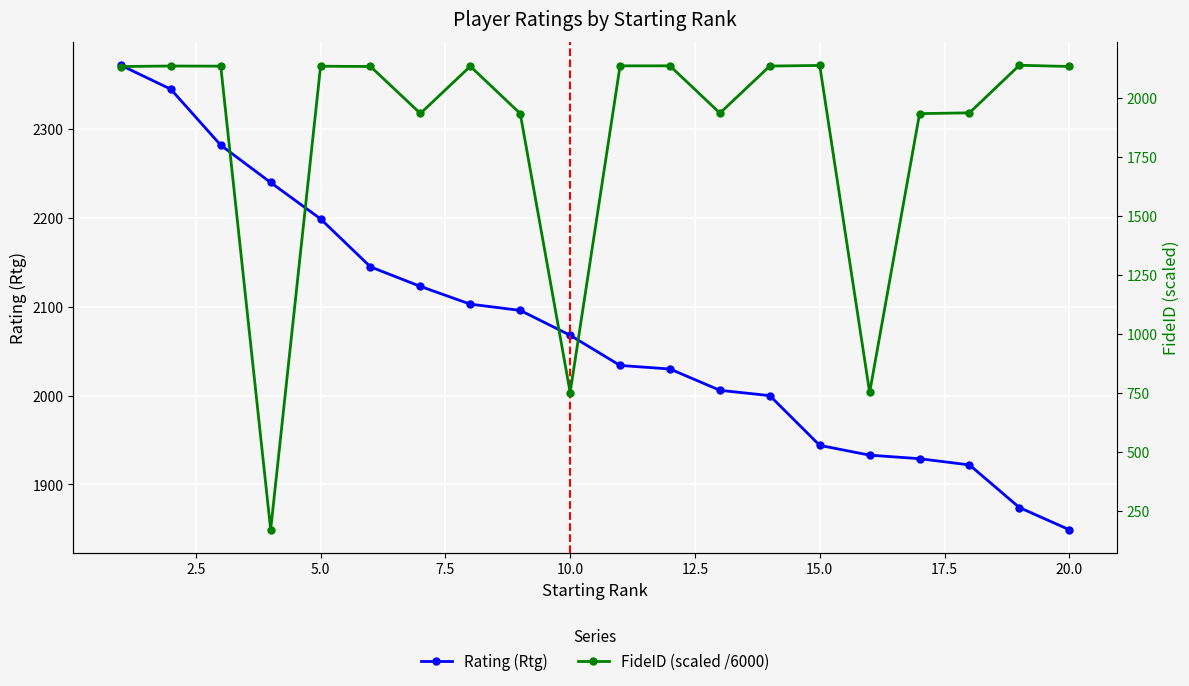

Which category has the lowest value in the Rating (Rtg) series?

20.0